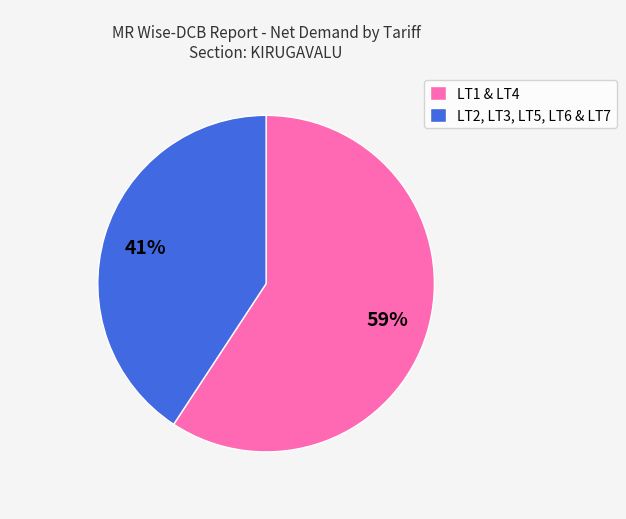

Which category accounts for the majority?

LT1 & LT4